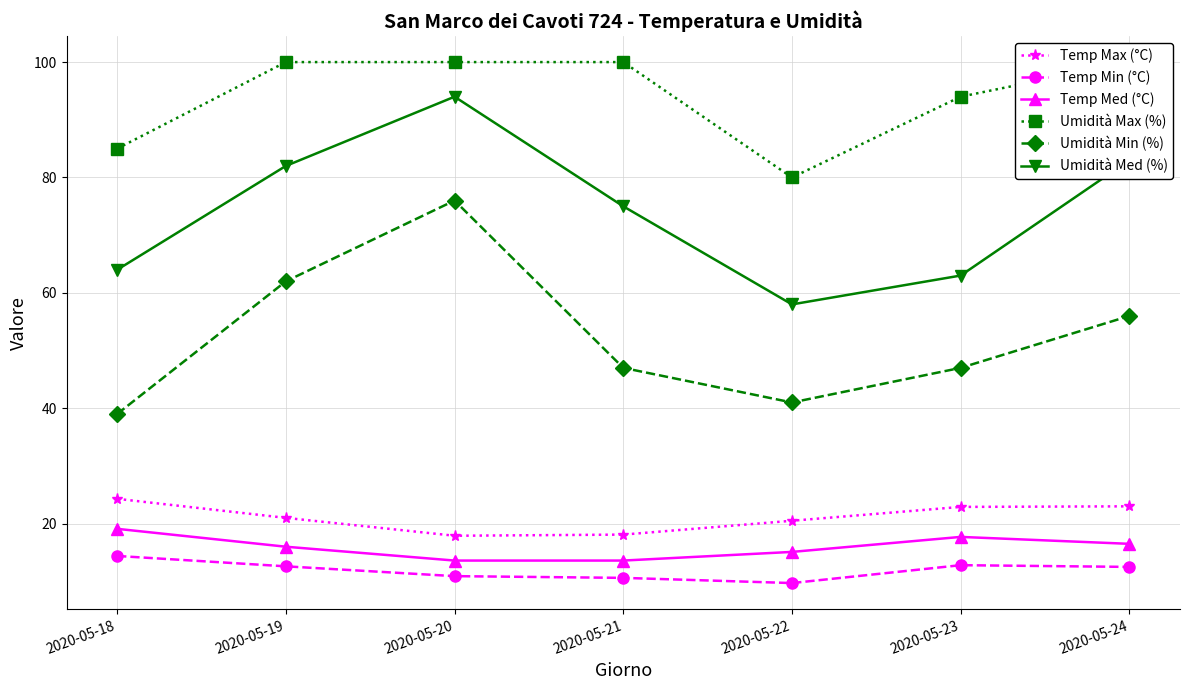

What value does the Umidità Min (%) series have at 2020-05-22?

41.0